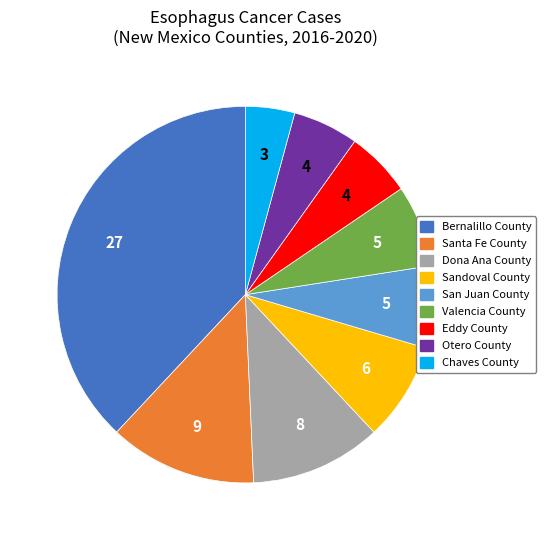

Combined, do Otero County and Eddy County account for over 50%?

No